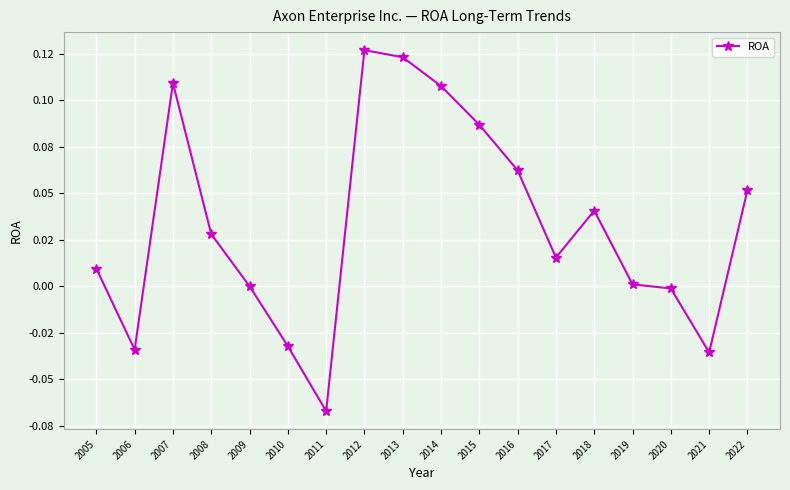

Is this an area chart (filled region under the line)?

No